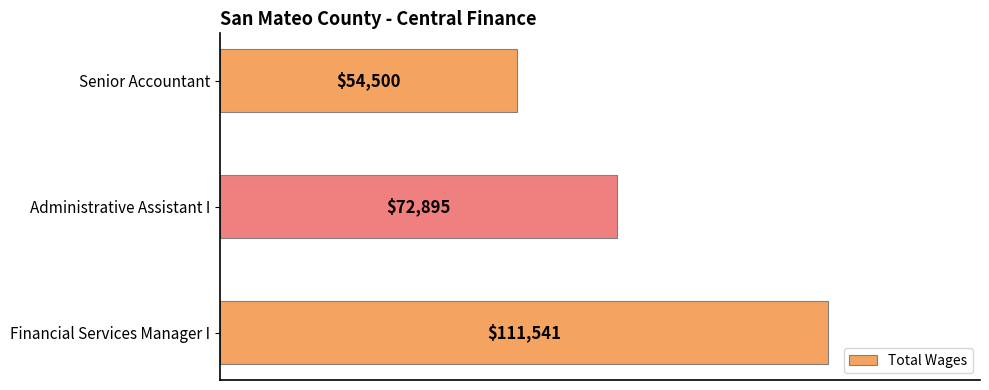

What is the change in value from Administrative Assistant I to Senior Accountant?

-18395